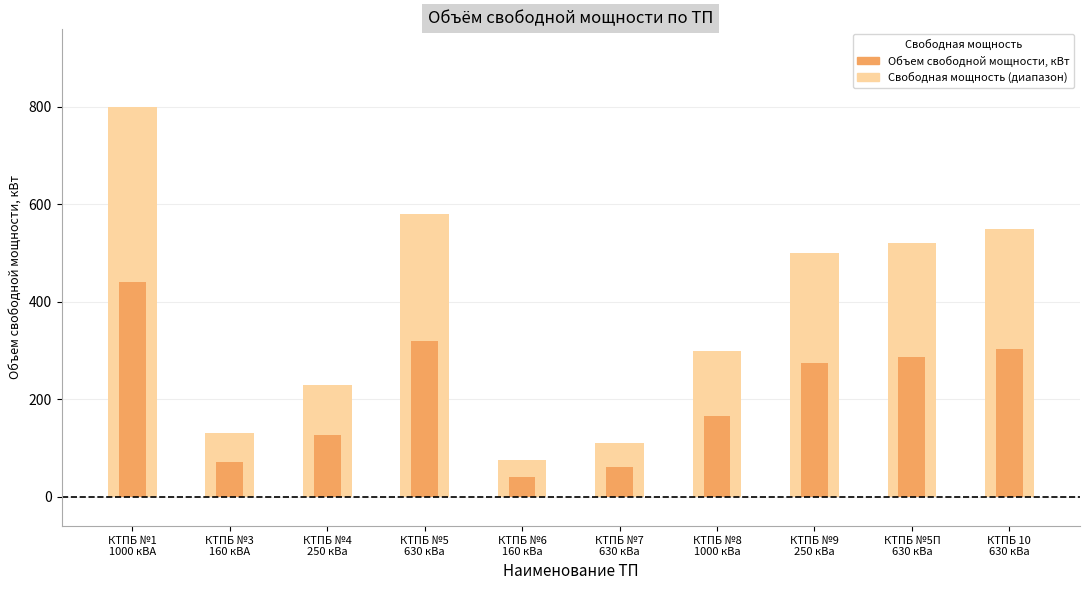

At which category does the chart reach its peak across all series?

КТПБ №1
1000 кВА